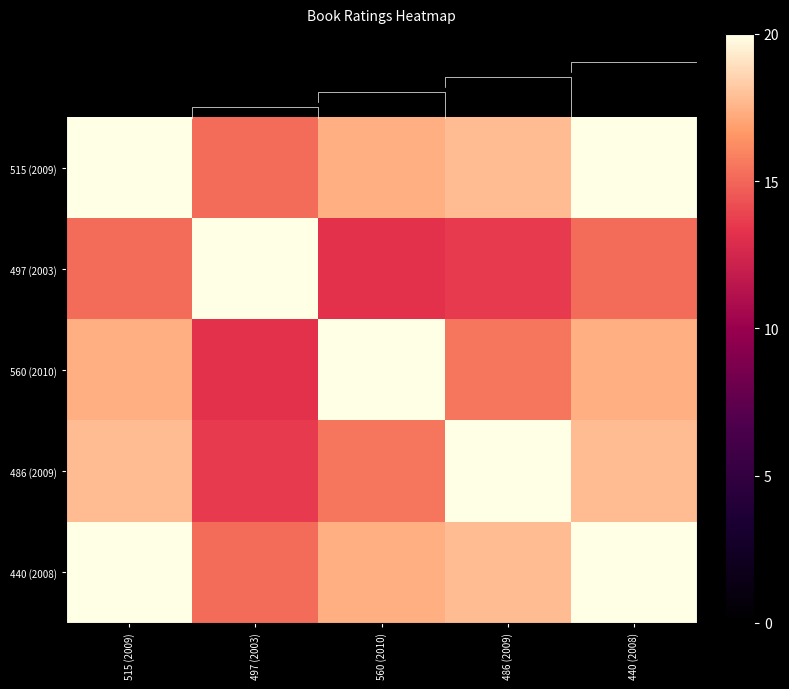

How many values in the 440 (2008) series are below 17?

1